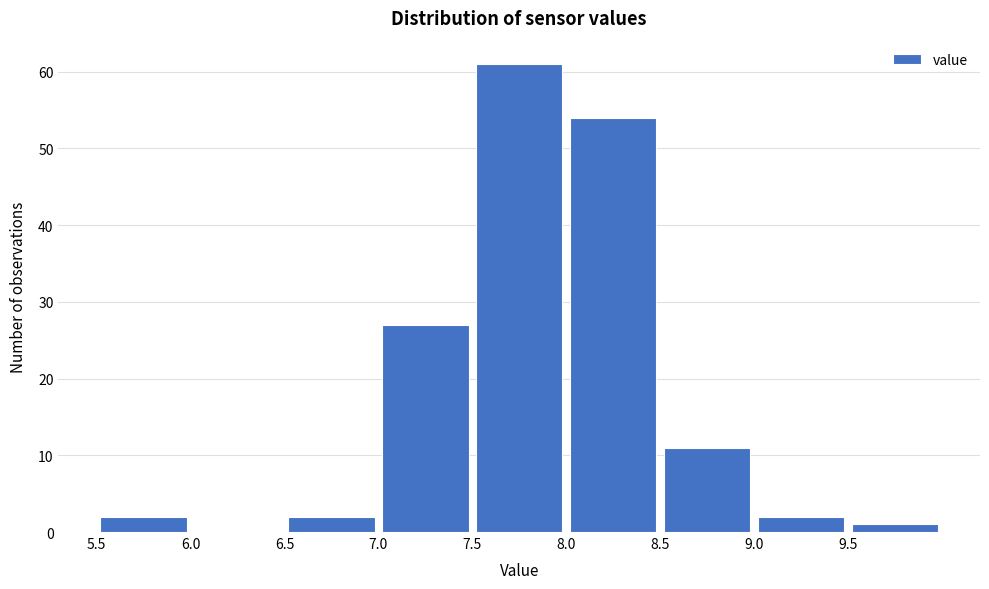

Over which range of the x-axis is the bar tallest?

7.5 to 8.0